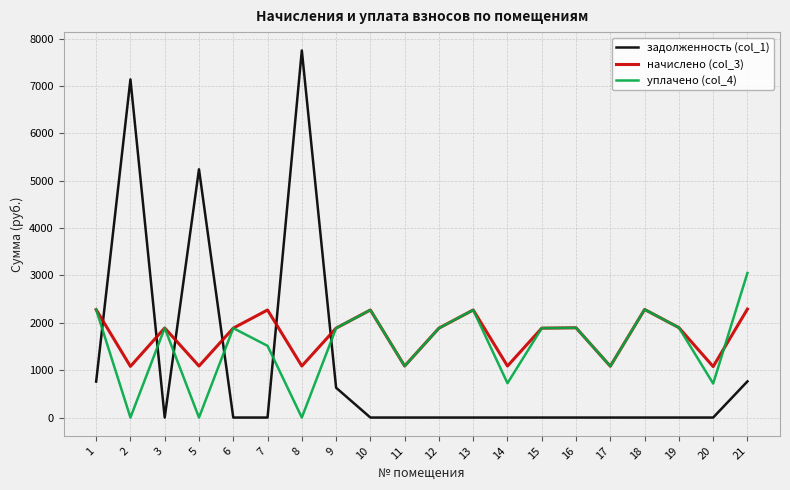

List the series in order of their overall mean, highest first.

начислено (col_3), уплачено (col_4), задолженность (col_1)